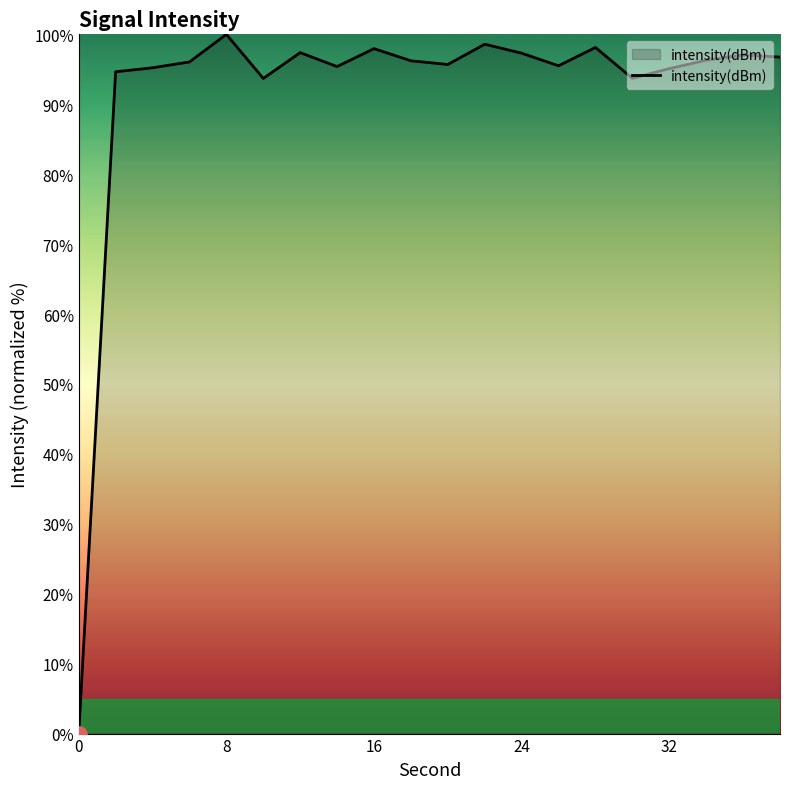

What is the greatest value displayed?

100.0